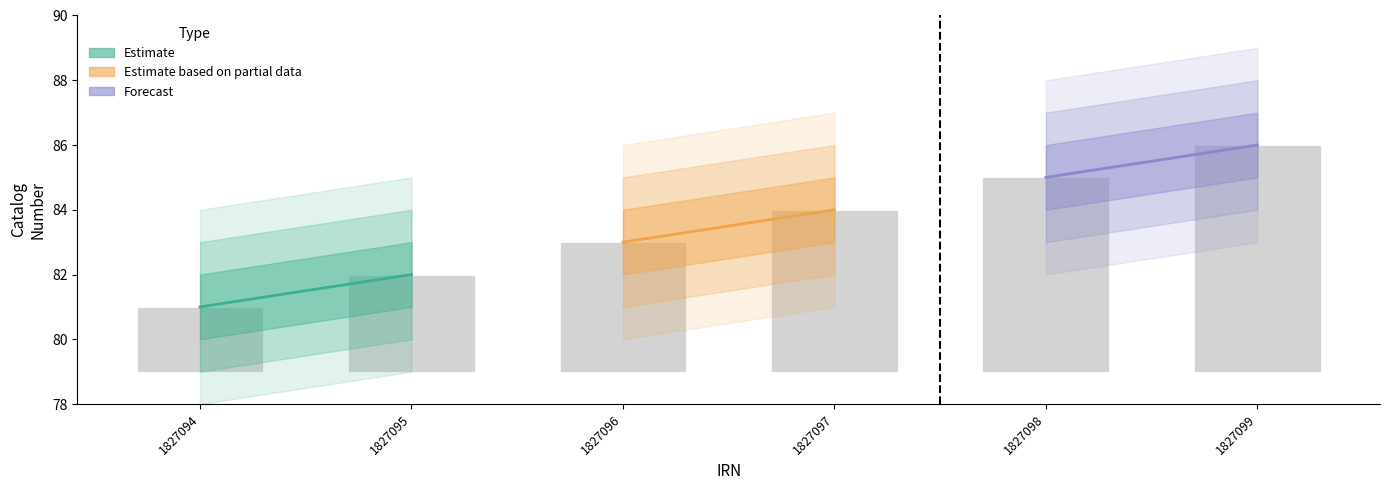

Which series has the largest range (max minus min)?

Estimate